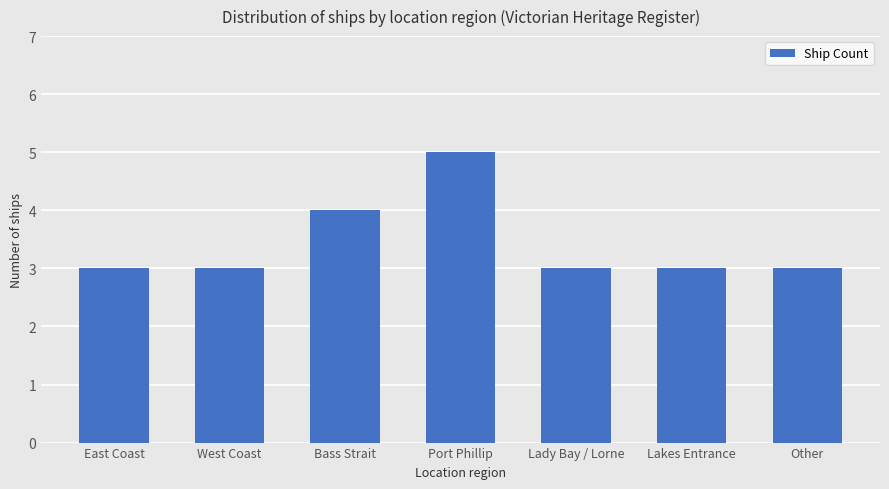

What position from the left is West Coast?

2